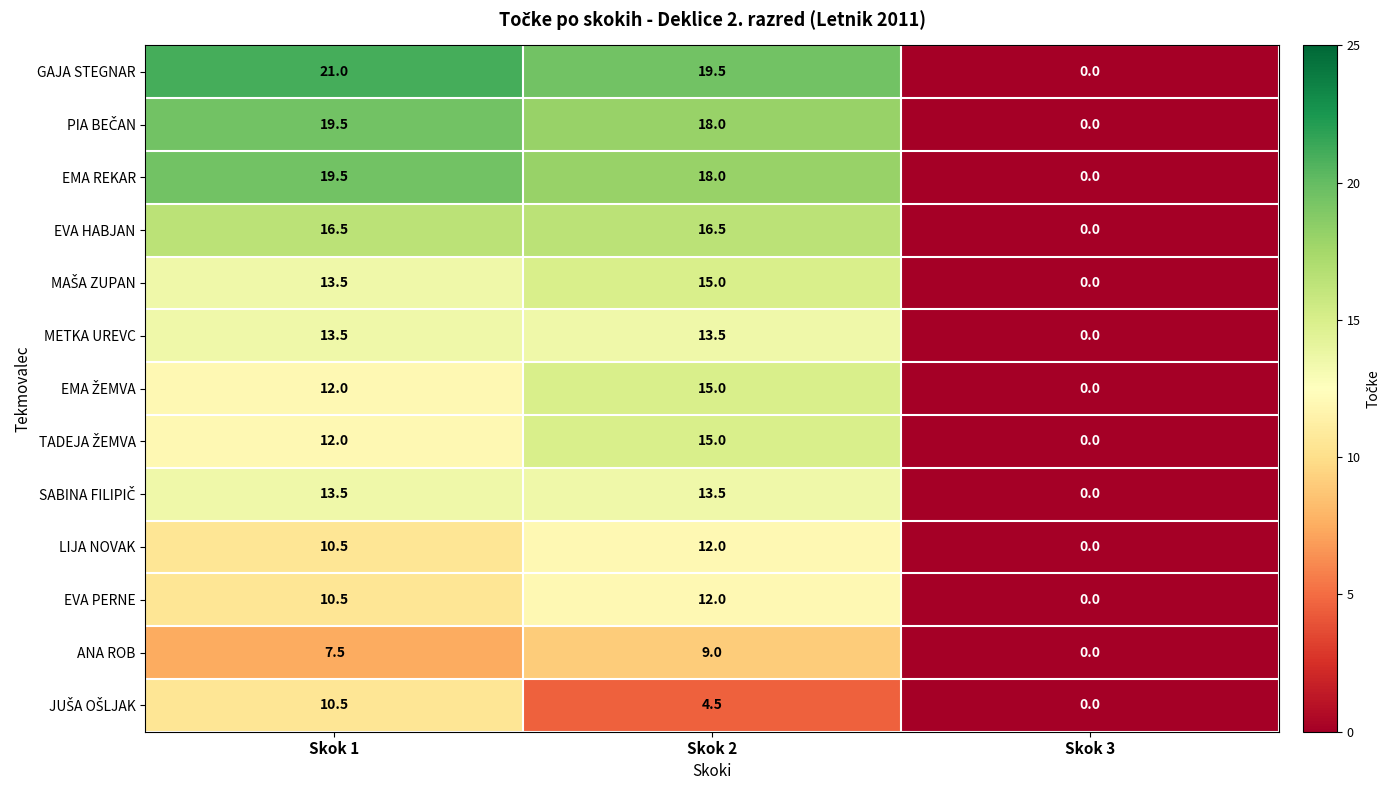

What is the spread (max minus min) of values at Skok 2?

15.0